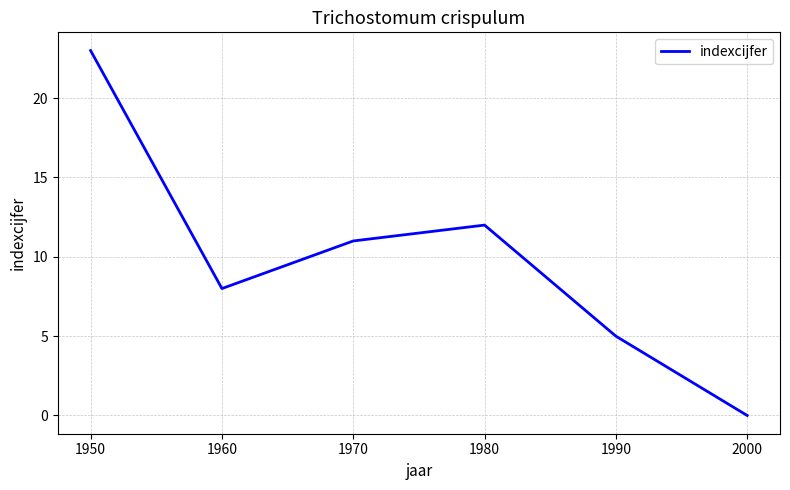

At which category does the chart reach its peak across all series?

1950